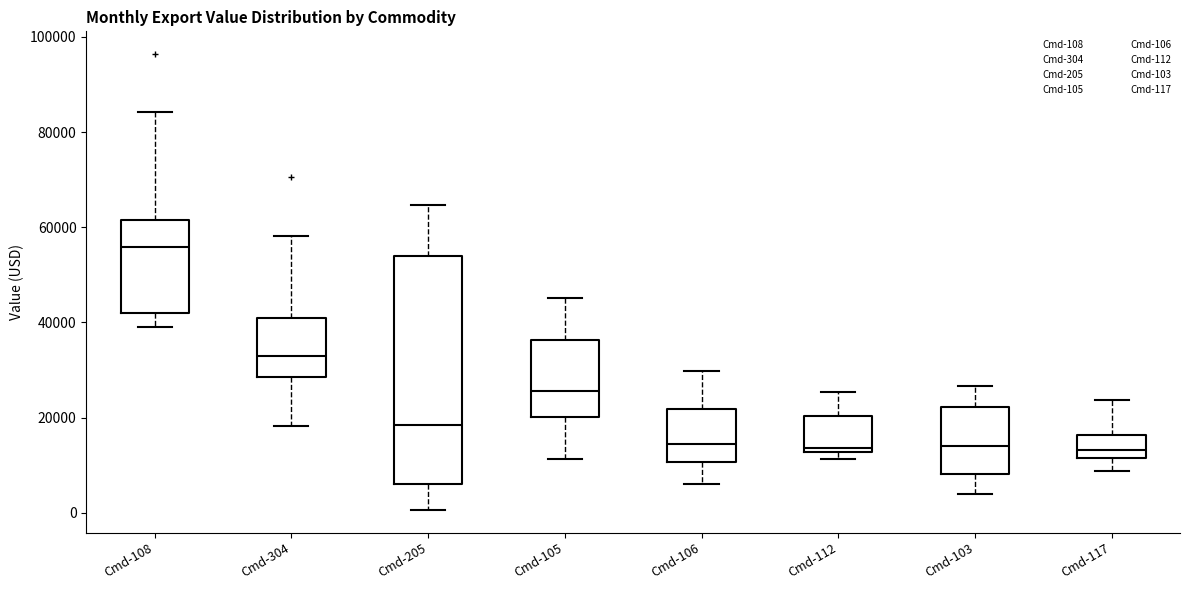

Where is the upper edge of the box for Cmd-112 on the y-axis? The values are not printed on the chart, so give them approximately, as read against the axis.

20000